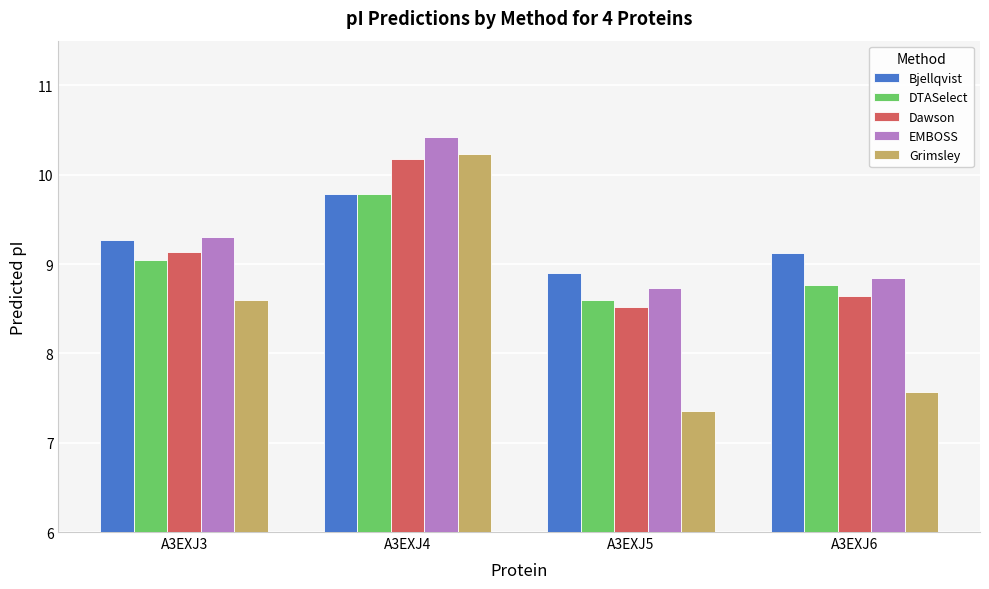

What is the value of the Grimsley bar at the 3rd from the left?

7.4